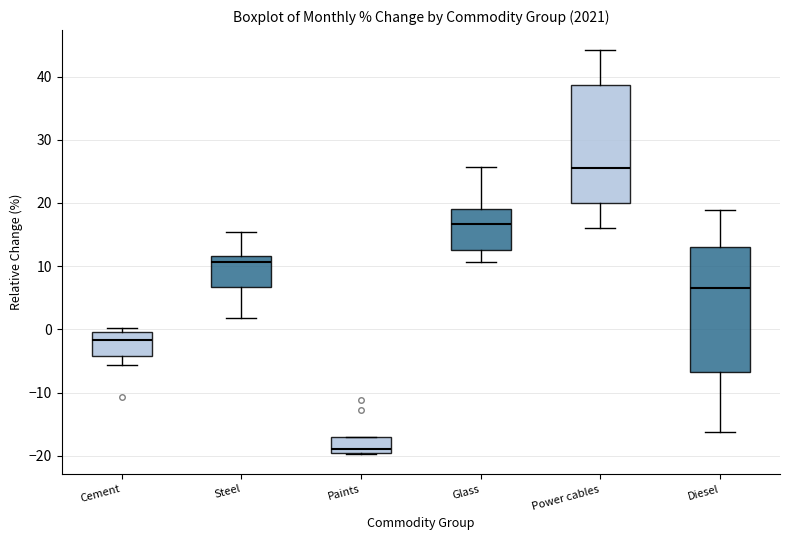

Where does the lower whisker of the box for Power cables end on the y-axis? The values are not printed on the chart, so give them approximately, as read against the axis.

16